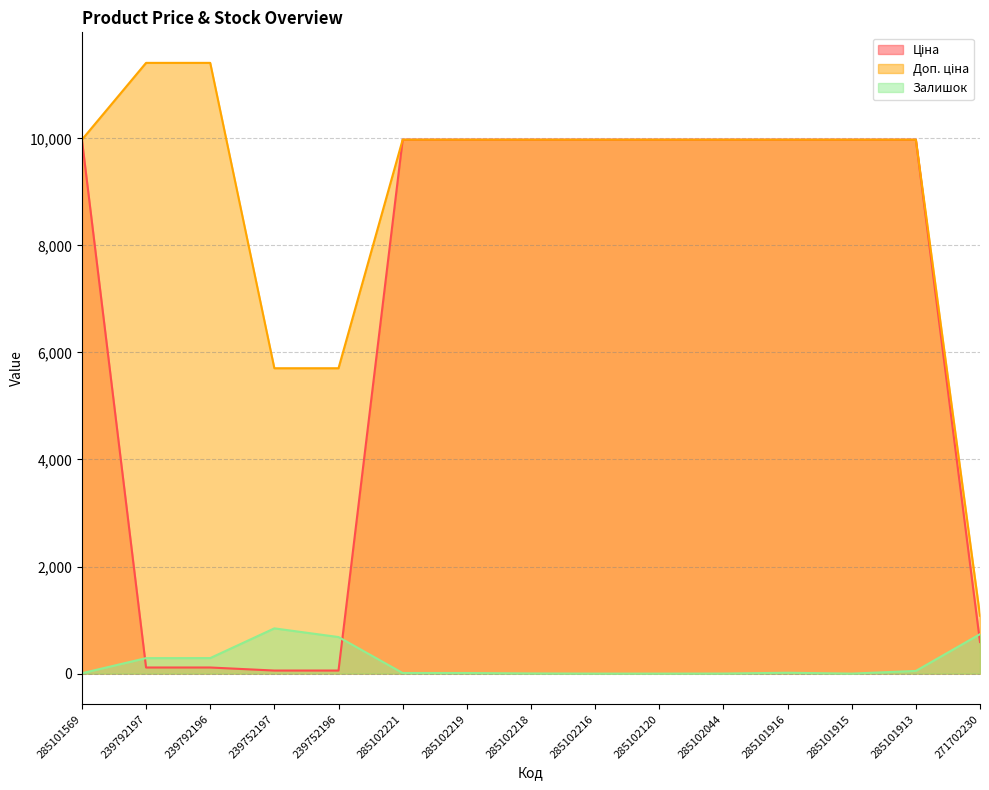

How many times do Ціна and Залишок cross each other?

3